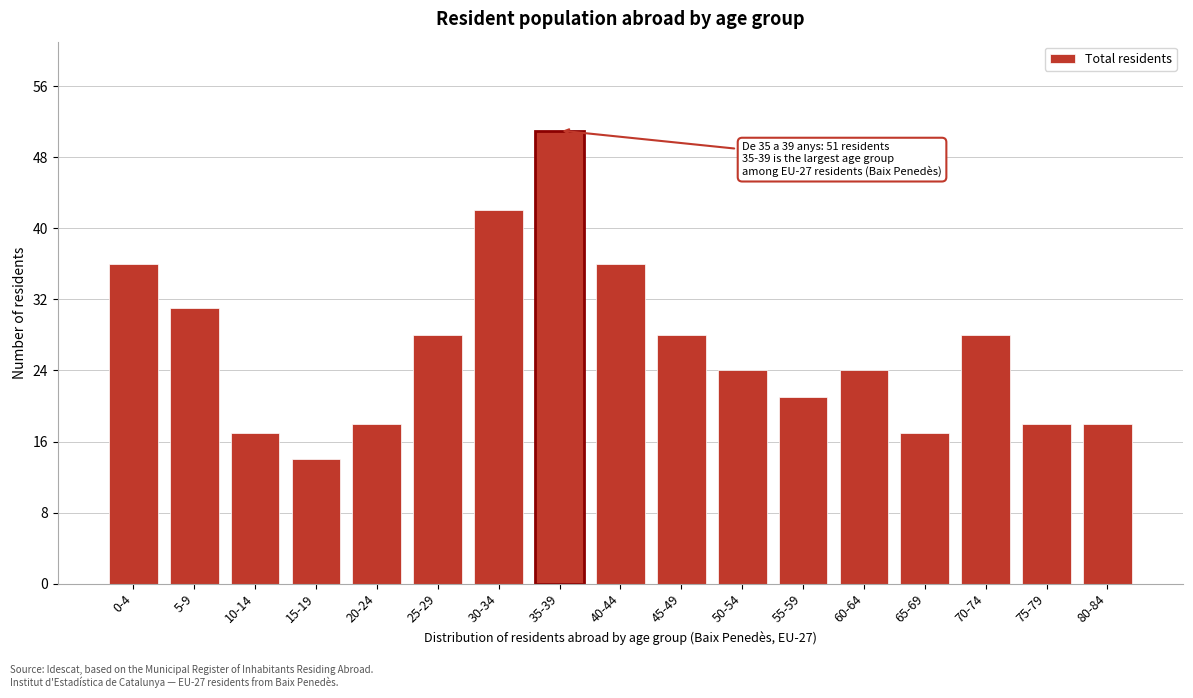

Reading left to right, transcribe all the data shown in this chart.

0-4=36	5-9=31	10-14=17	15-19=14	20-24=18	25-29=28	30-34=42	35-39=51	40-44=36	45-49=28	50-54=24	55-59=21	60-64=24	65-69=17	70-74=28	75-79=18	80-84=18